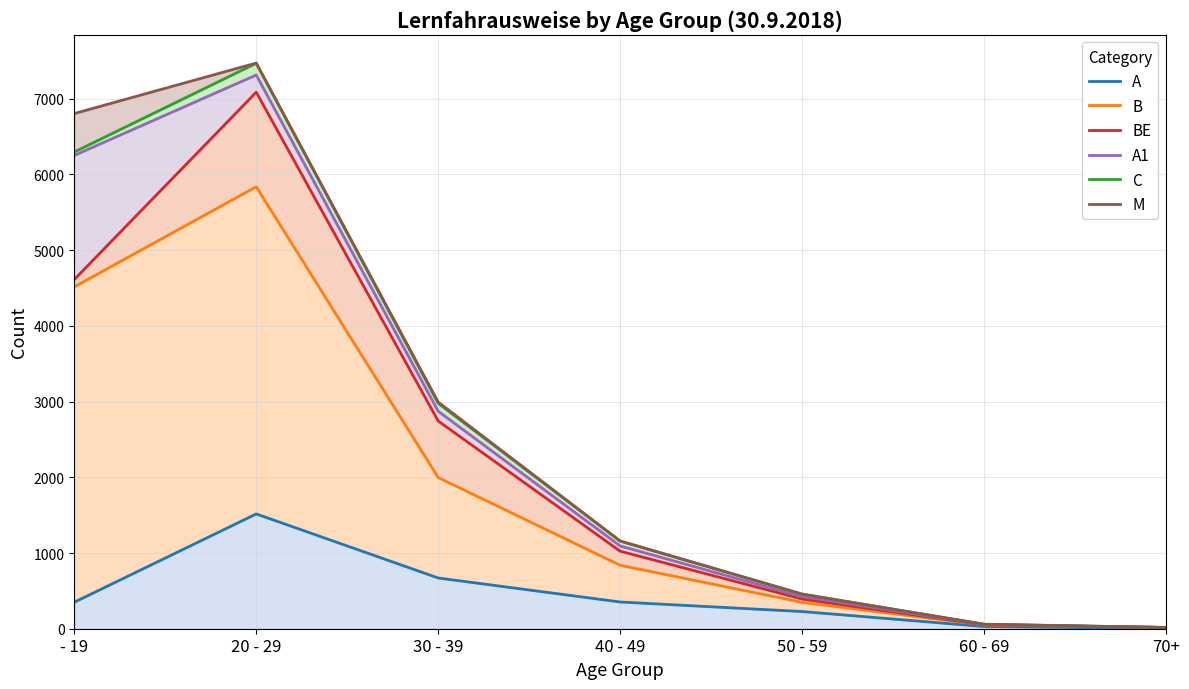

Which series has the largest range (max minus min)?

M